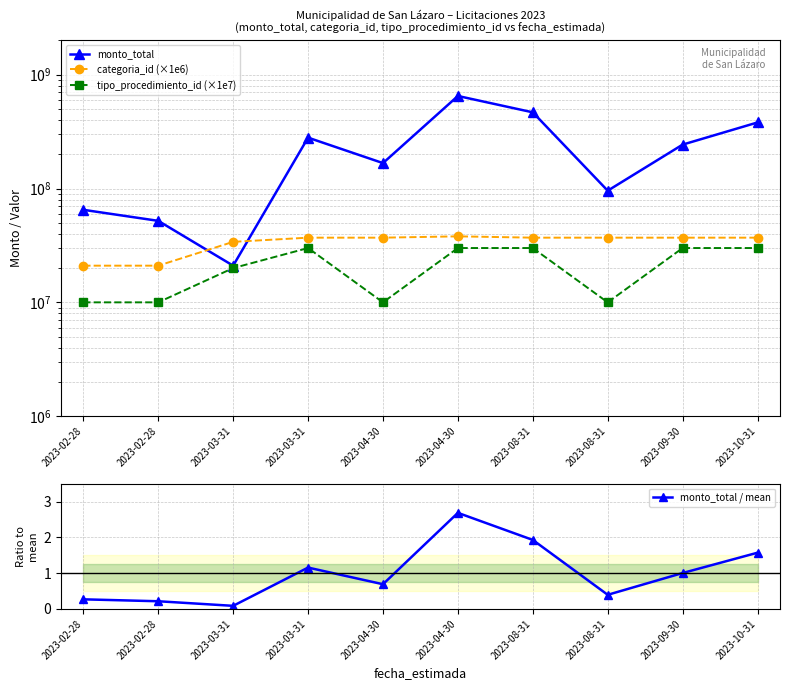

Reading right to left, extract all data points from this chart.

monto_total: 2023-10-31=380429940.0	2023-09-30=242994433.0	2023-08-31=95705960.0	2023-08-31=466850000.0	2023-04-30=650000000.0	2023-04-30=167190000.0	2023-03-31=279844000.0	2023-03-31=21000000.0	2023-02-28=52000000.0	2023-02-28=65000000.0
categoria_id (×1e6): 2023-10-31=37000000.0	2023-09-30=37000000.0	2023-08-31=37000000.0	2023-08-31=37000000.0	2023-04-30=38000000.0	2023-04-30=37000000.0	2023-03-31=37000000.0	2023-03-31=34000000.0	2023-02-28=21000000.0	2023-02-28=21000000.0
tipo_procedimiento_id (×1e7): 2023-10-31=30000000.0	2023-09-30=30000000.0	2023-08-31=10000000.0	2023-08-31=30000000.0	2023-04-30=30000000.0	2023-04-30=10000000.0	2023-03-31=30000000.0	2023-03-31=20000000.0	2023-02-28=10000000.0	2023-02-28=10000000.0
monto_total / mean: 2023-10-31=1.6	2023-09-30=1.0	2023-08-31=0.4	2023-08-31=1.9	2023-04-30=2.7	2023-04-30=0.7	2023-03-31=1.2	2023-03-31=0.1	2023-02-28=0.2	2023-02-28=0.3